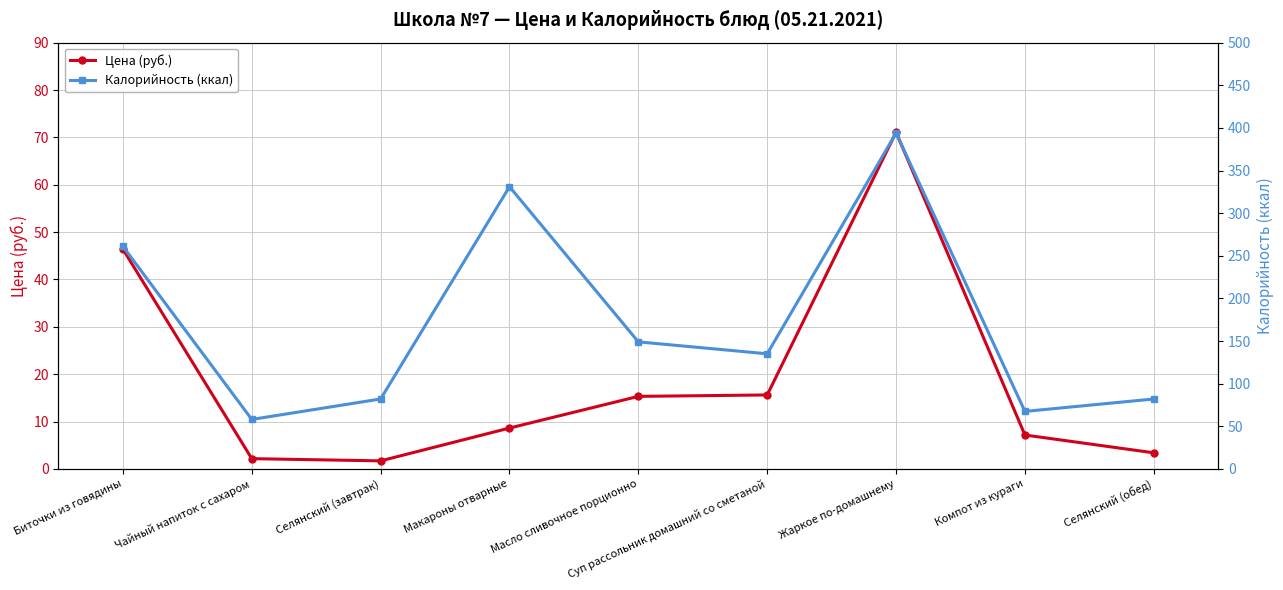

Which series changed the most between Биточки из говядины and Суп рассольник домашний со сметаной?

Калорийность (ккал)